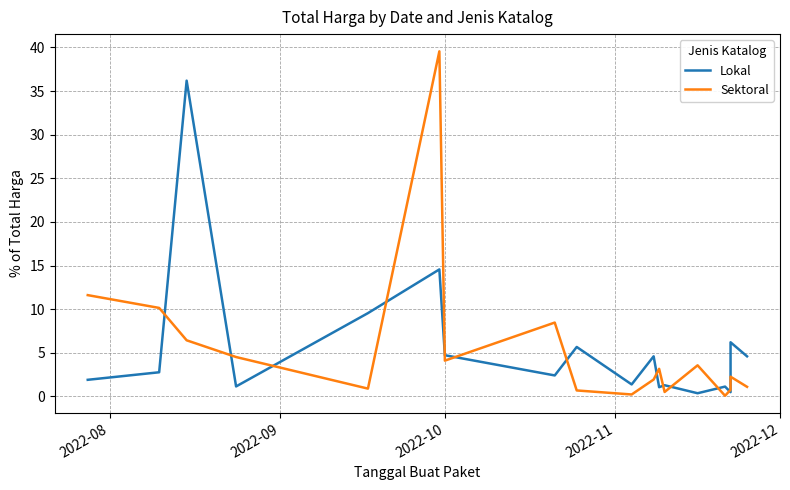

What position from the right is 2022-10?

12